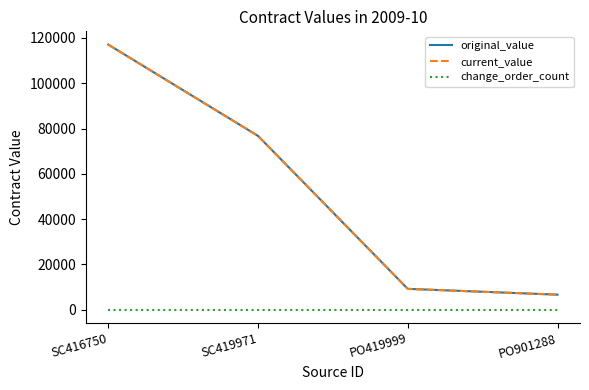

Which category has the highest value in the original_value series?

SC416750